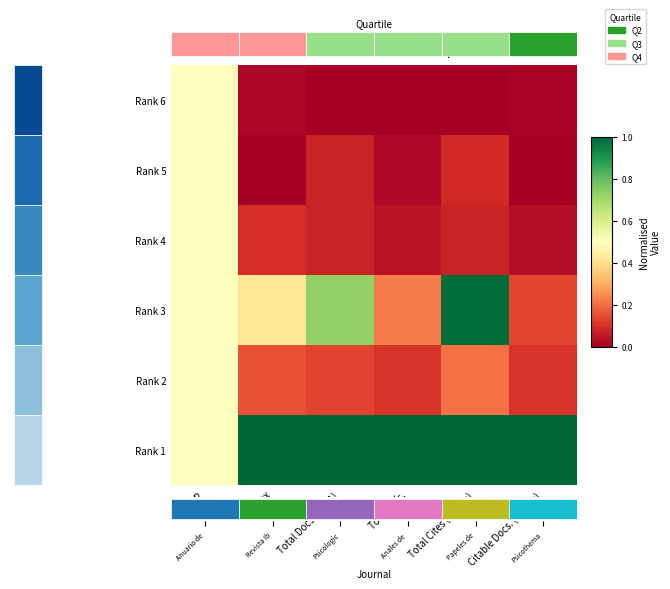

Between H index and SJR, which is larger?

SJR